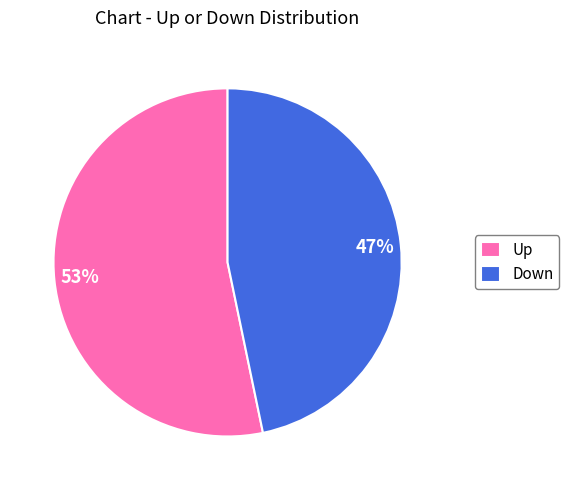

Is the sum of Down and Up greater than half?

Yes